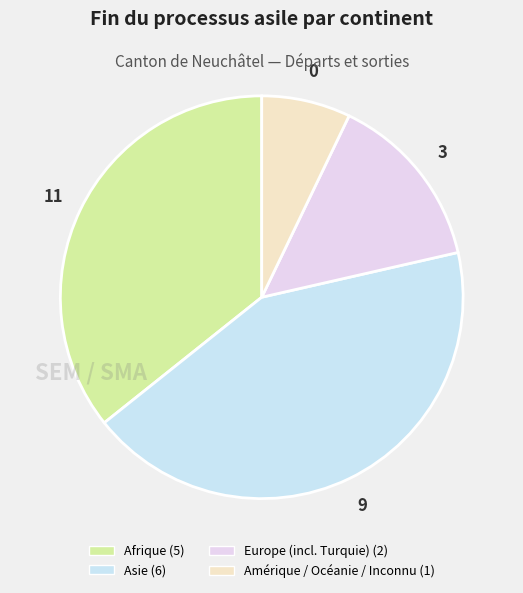

What percentage do Asie and Europe (incl. Turquie) together represent?

57.1%